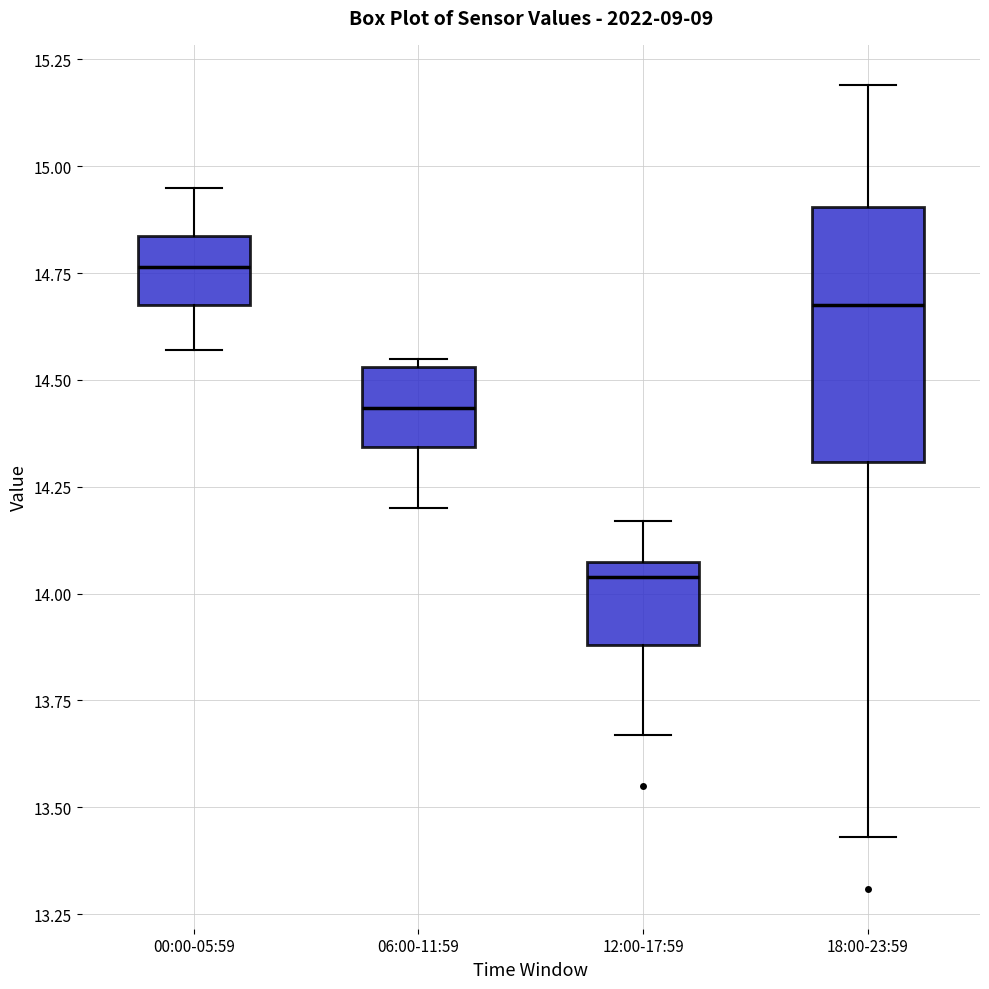

Which box's median line is the lowest?

12:00-17:59